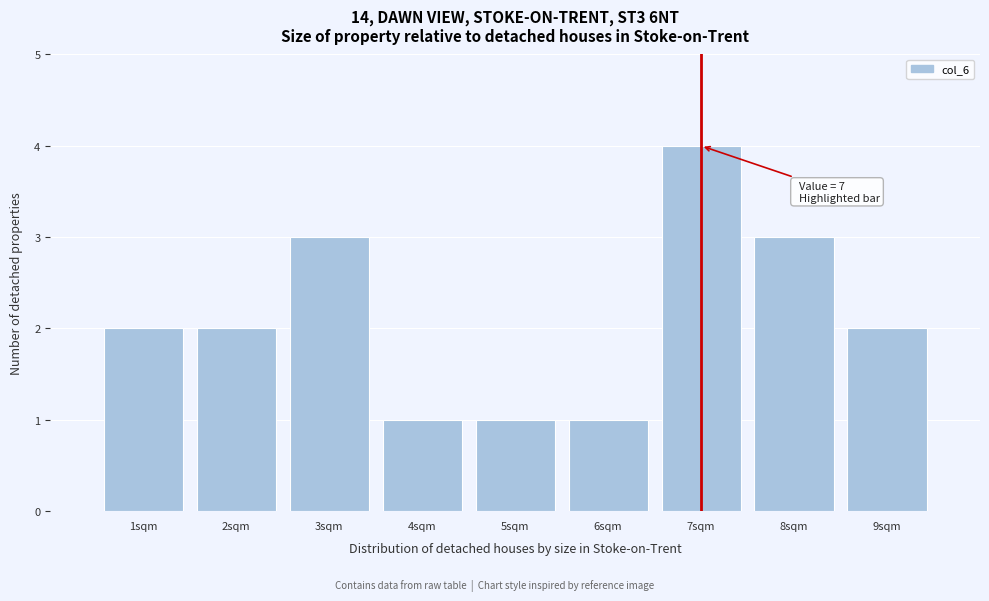

Over which range of the x-axis is the bar tallest?

6.5 to 7.5